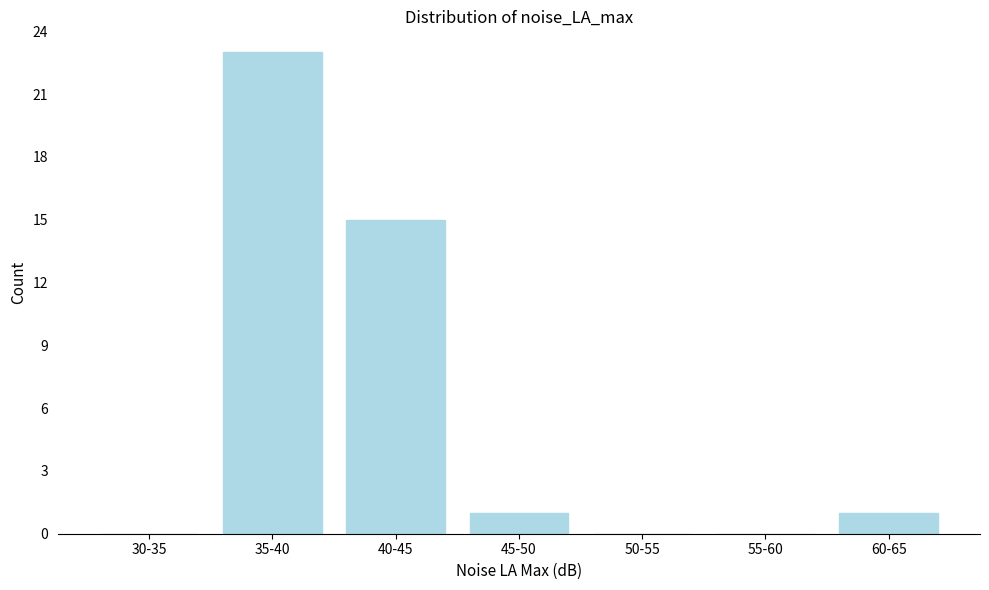

Reading left to right, transcribe all the data shown in this chart.

30-35=0	35-40=23	40-45=15	45-50=1	50-55=0	55-60=0	60-65=1